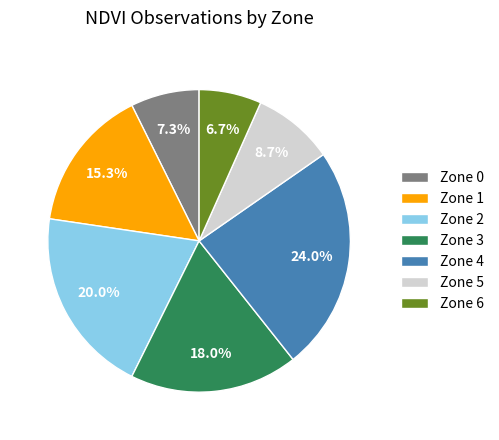

Is there any slice that represents more than half of the pie?

No